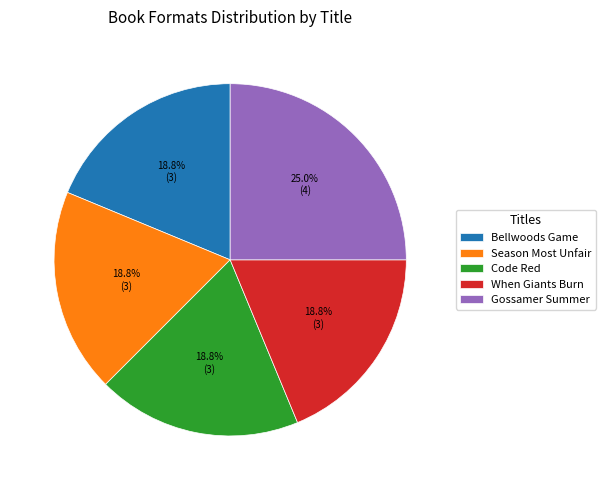

To the nearest percent, what percentage of the pie is Code Red?

19%